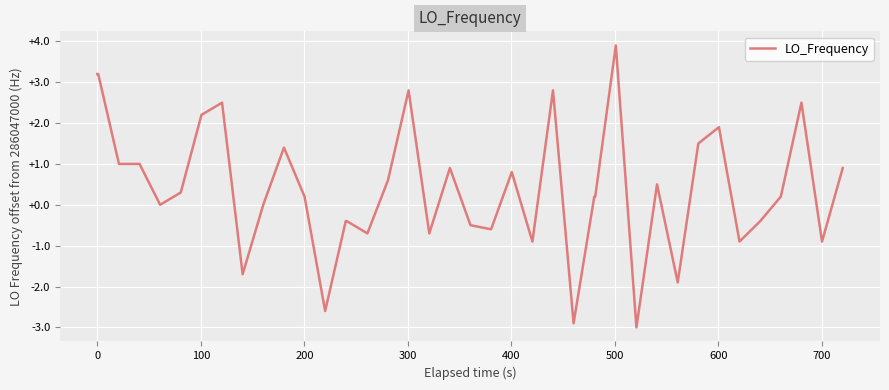

What is the greatest value displayed?

3.9